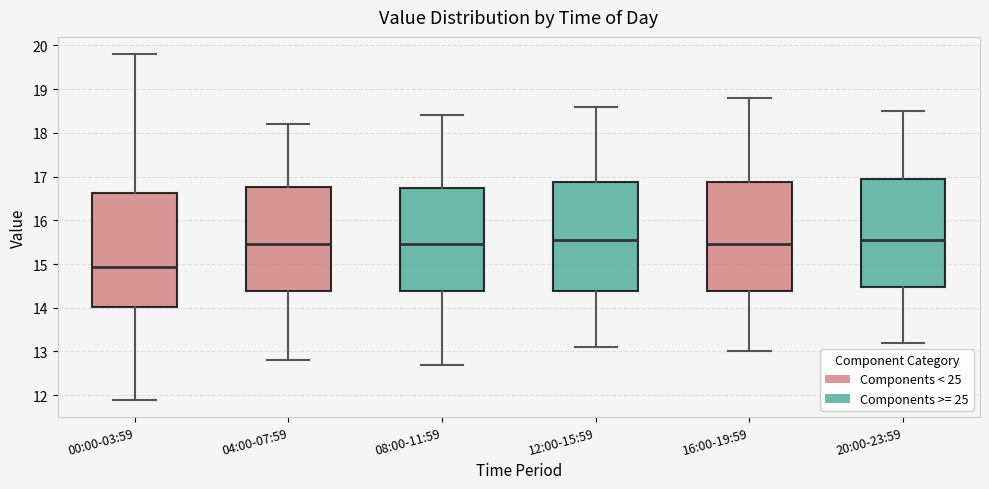

Which box is the tallest, from its lower edge to its upper edge?

00:00-03:59